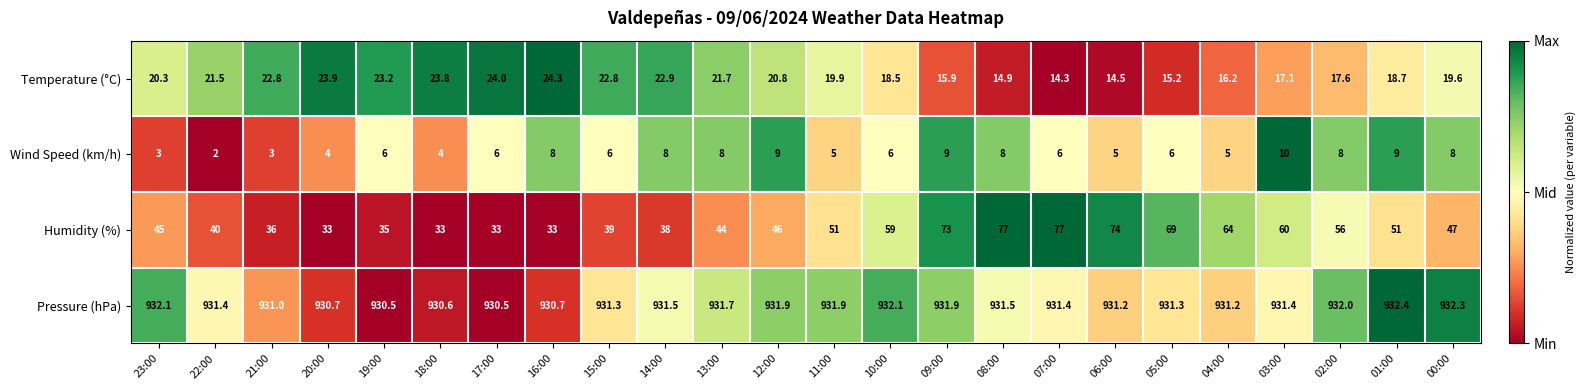

What is the average value of the Temperature (°C) series?

19.8